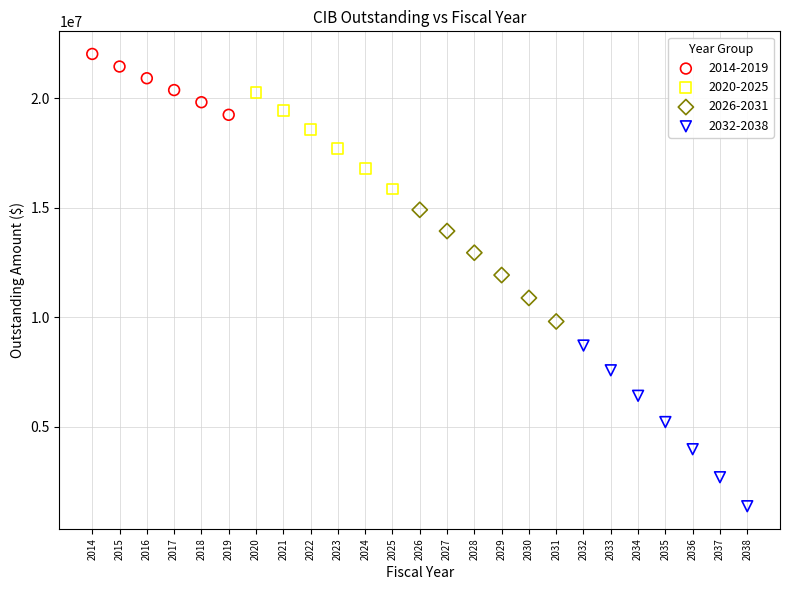

Which series contains the highest Y value?

2014-2019